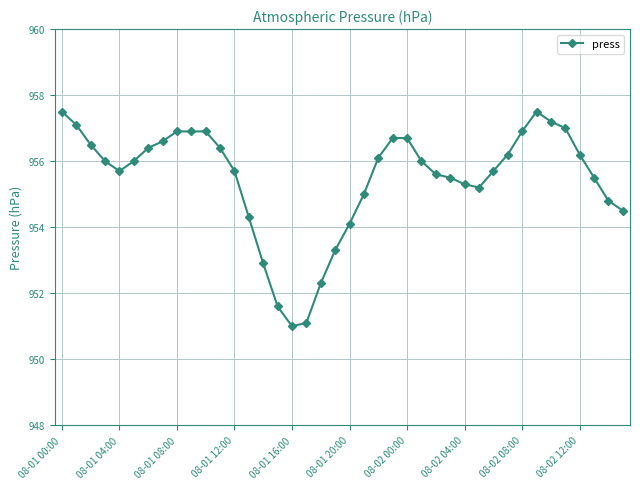

What is the value of the 37th point from the left?

956.2